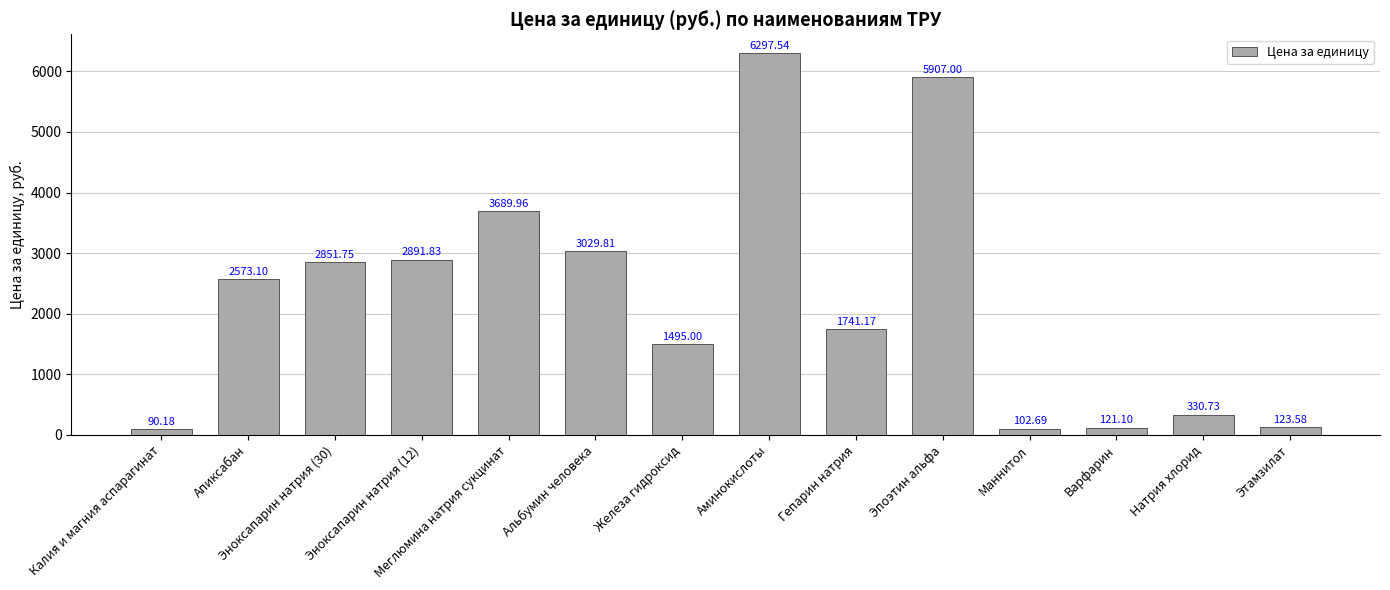

At which label is the value closest to 3193?

Альбумин человека